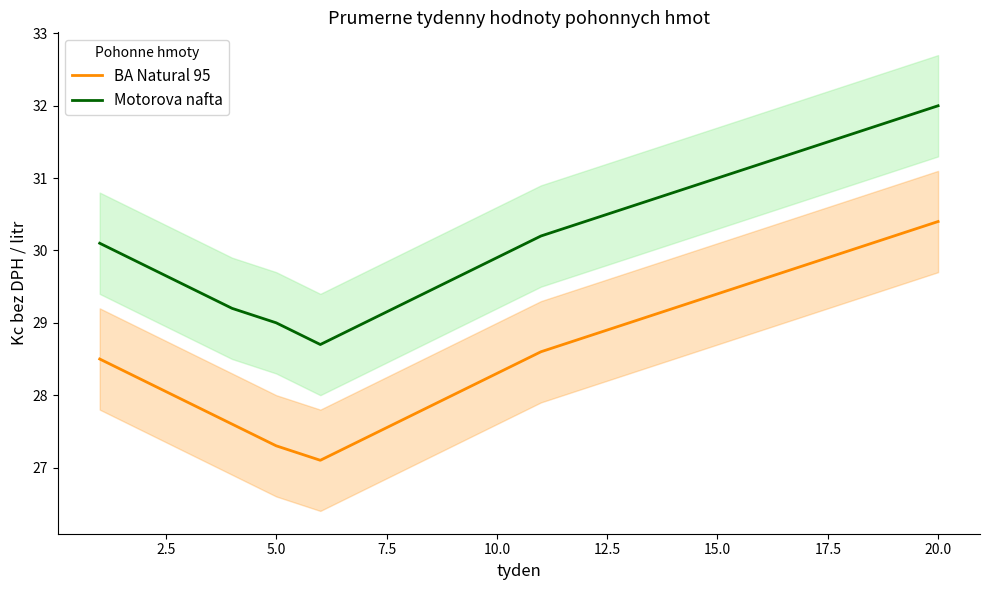

True or false: BA Natural 95 and Motorova nafta intersect in this chart.

False